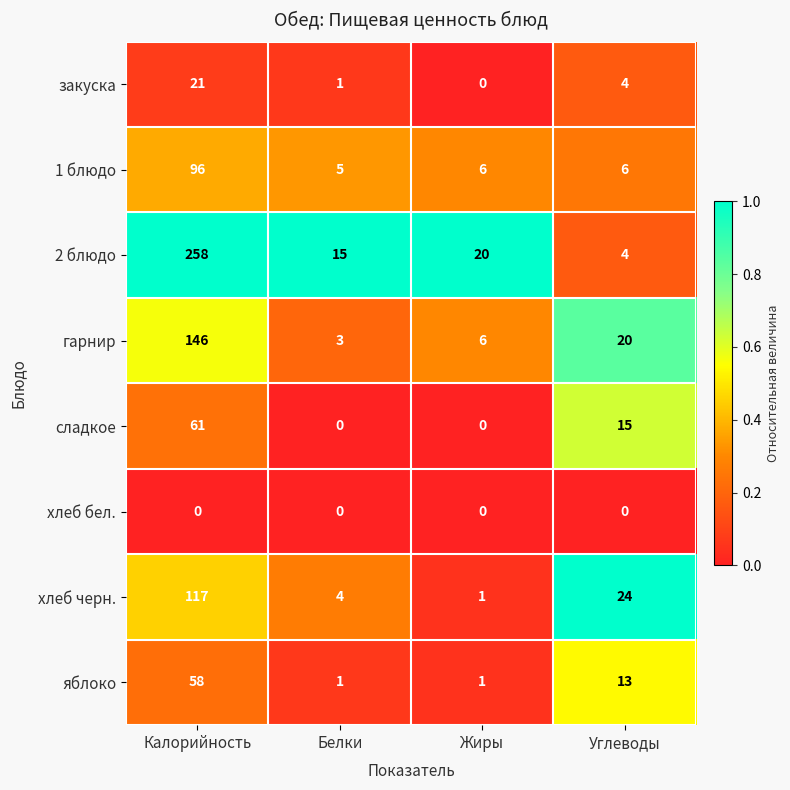

Between Белки and Жиры, which series saw the biggest shift?

2 блюдо